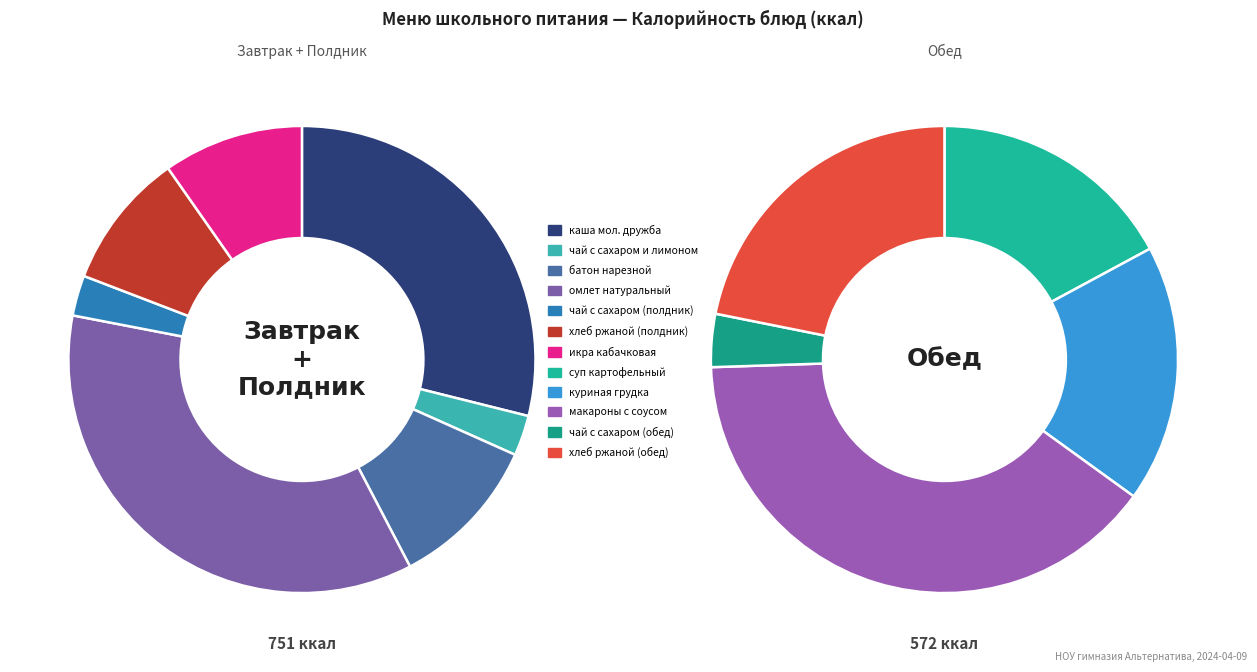

The суп картофельный slice represents 7% of the pie. True or false?

True